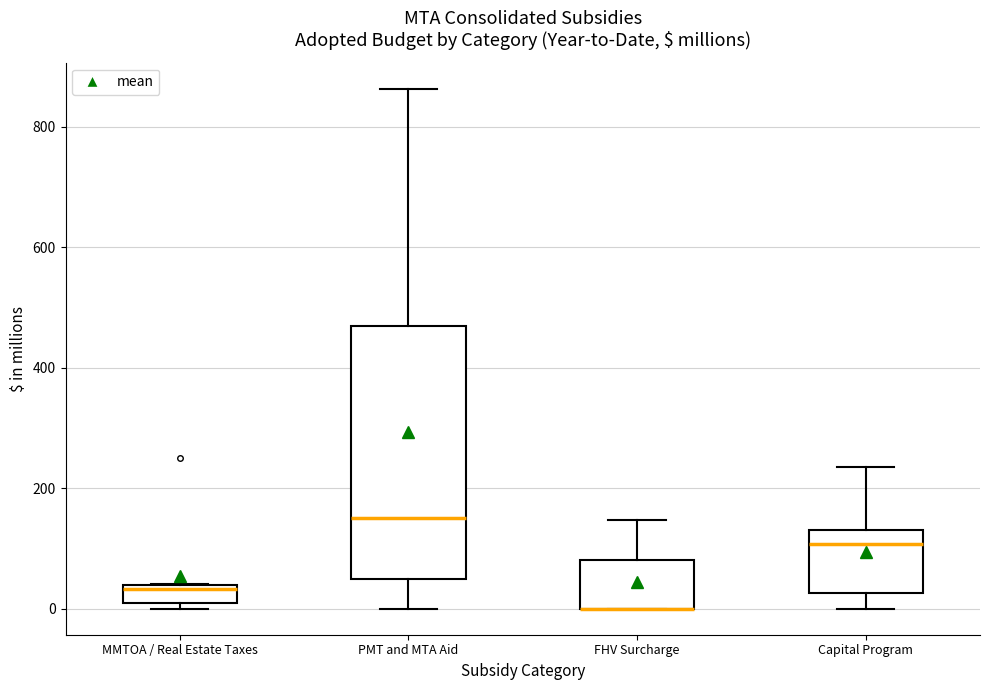

Where is the lower edge of the box for MMTOA / Real Estate Taxes on the y-axis? The values are not printed on the chart, so give them approximately, as read against the axis.

0